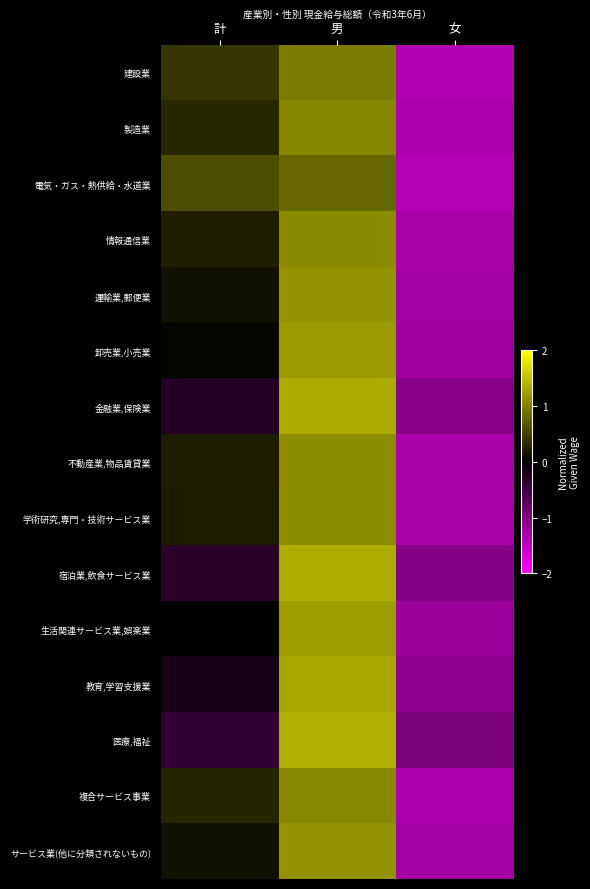

Reading left to right, extract all data points from this chart.

建設業: 計=0.4	男=1.0	女=-1.4
製造業: 計=0.3	男=1.0	女=-1.3
電気・ガス・熱供給・水道業: 計=0.6	男=0.8	女=-1.4
情報通信業: 計=0.2	男=1.1	女=-1.3
運輸業,郵便業: 計=0.1	男=1.2	女=-1.3
卸売業,小売業: 計=0.0	男=1.2	女=-1.2
金融業,保険業: 計=-0.3	男=1.3	女=-1.1
不動産業,物品賃貸業: 計=0.2	男=1.1	女=-1.3
学術研究,専門・技術サービス業: 計=0.2	男=1.1	女=-1.3
宿泊業,飲食サービス業: 計=-0.3	男=1.4	女=-1.0
生活関連サービス業,娯楽業: 計=0.0	男=1.2	女=-1.2
教育,学習支援業: 計=-0.2	男=1.3	女=-1.1
医療,福祉: 計=-0.4	男=1.4	女=-1.0
複合サービス事業: 計=0.3	男=1.1	女=-1.3
サービス業(他に分類されないもの): 計=0.1	男=1.2	女=-1.3